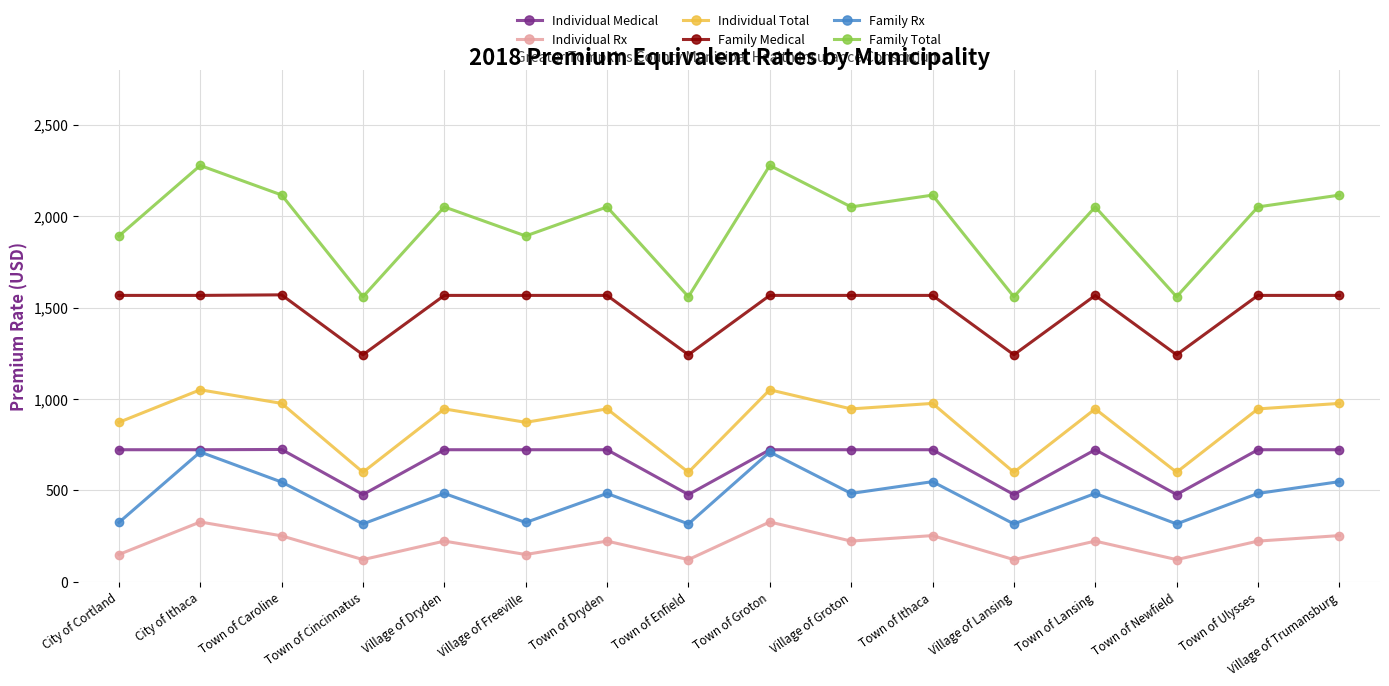

Which series has the largest total across all categories?

Family Total